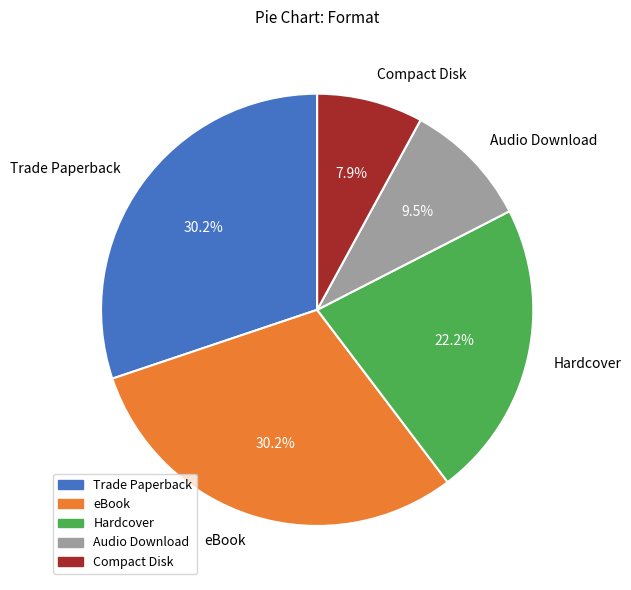

What is the smallest slice in the pie chart?

Compact Disk